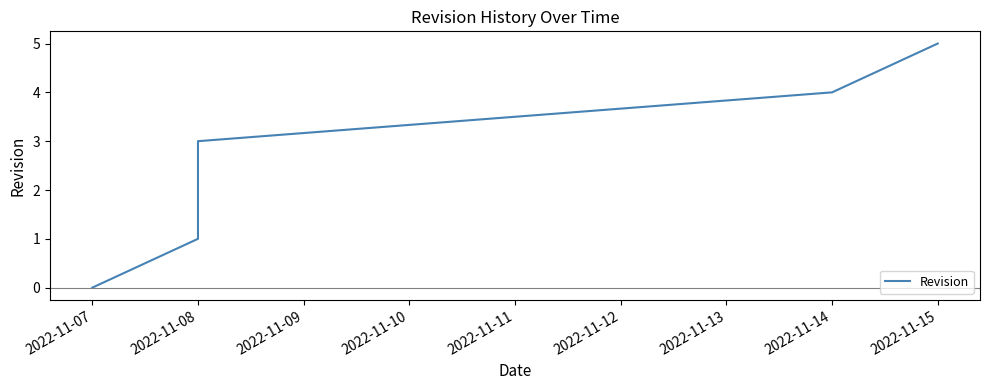

Read the value at 2022-11-14.

4